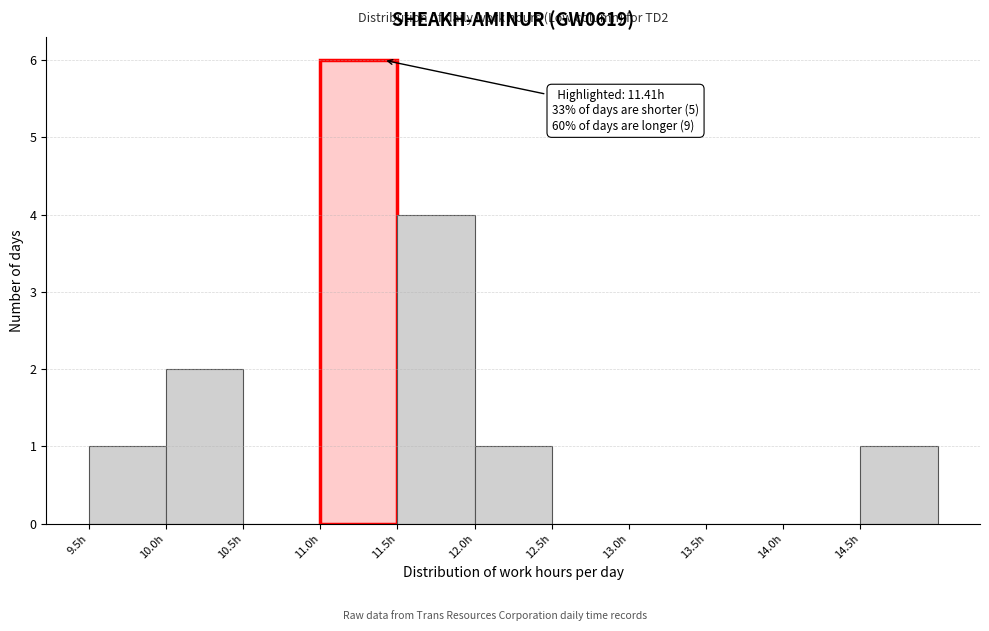

Over which range of the x-axis is the bar tallest?

11.0 to 11.5